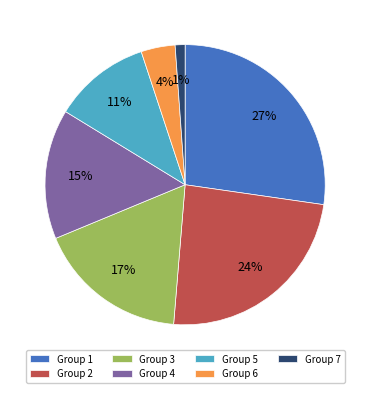

Do Group 4 and Group 5 together represent more than half of the pie?

No